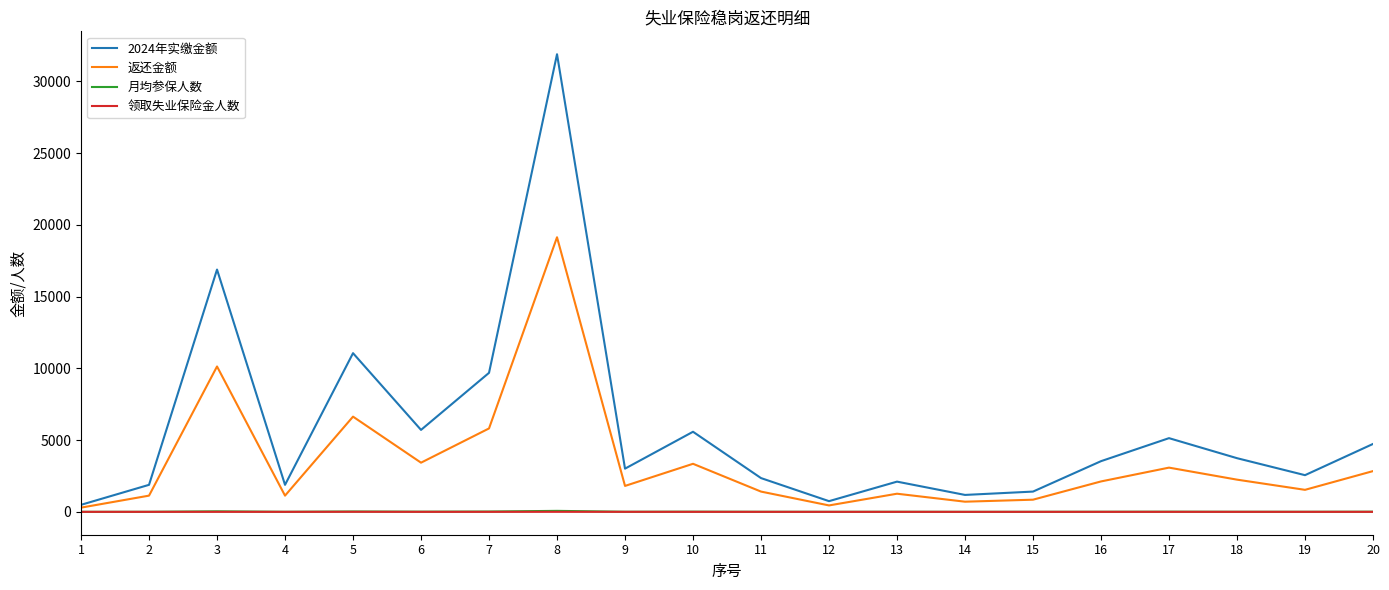

Where does the 2024年实缴金额 series first go above 3531?

3